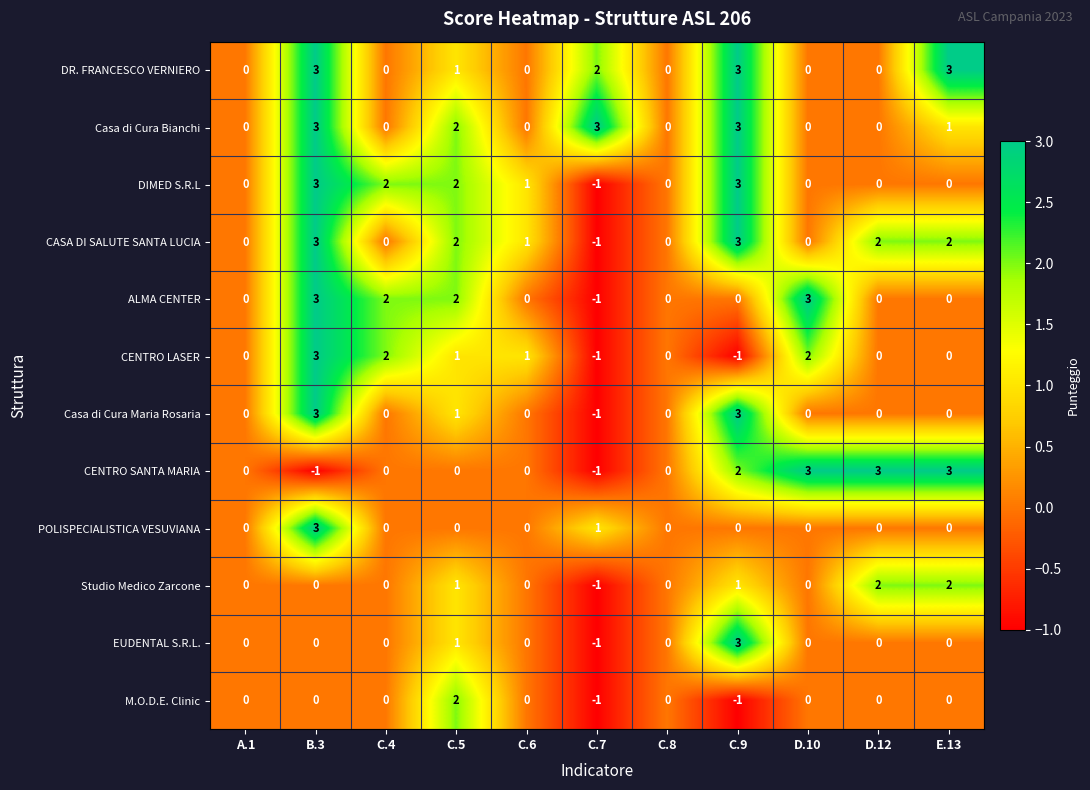

What is the sum of all CASA DI SALUTE SANTA LUCIA values?

12